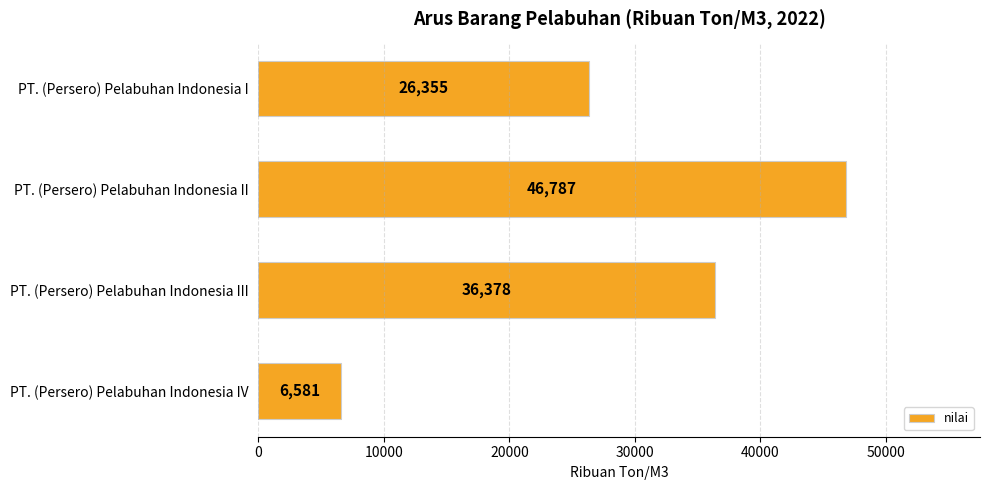

Does the chart contain stacked bars?

No